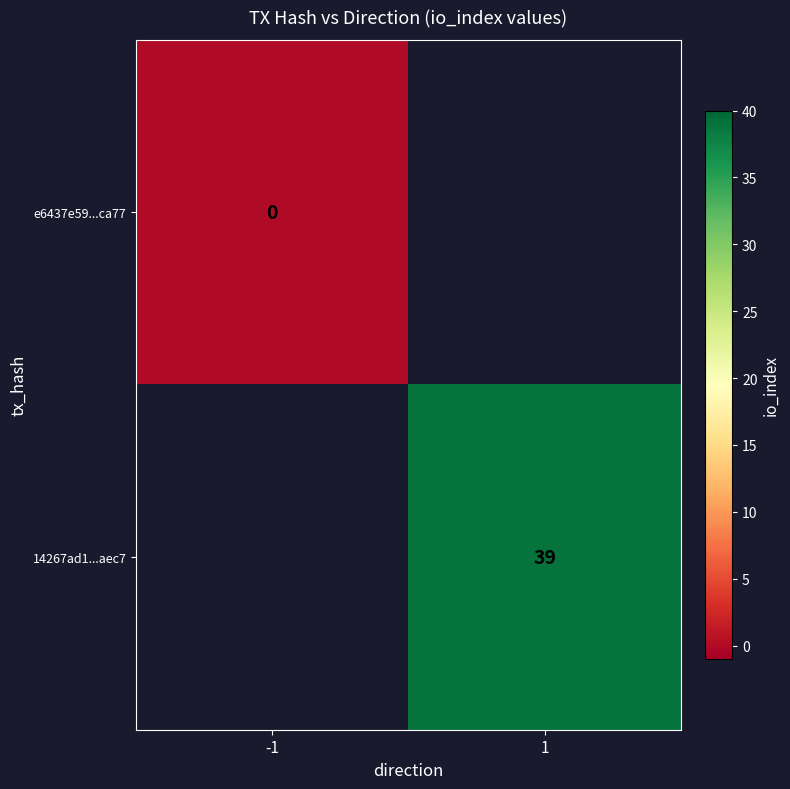

Is the value of 14267ad1...aec7 at 1 greater than the value of e6437e59...ca77 at -1?

Yes